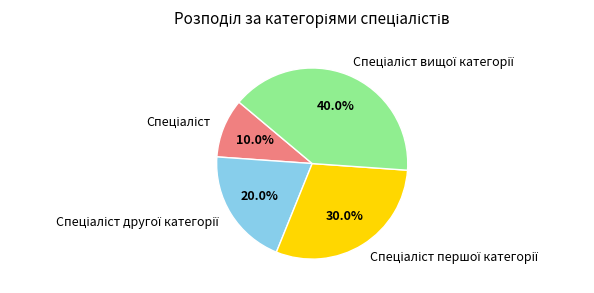

Is there a majority slice in this chart?

No